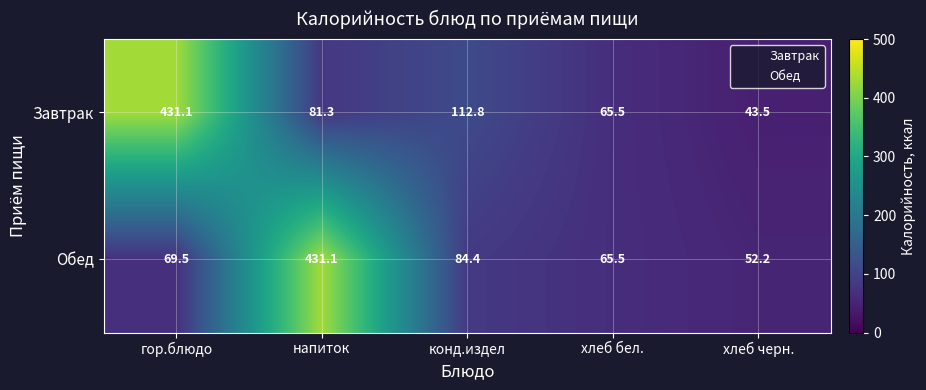

The Завтрак series shows 65.5 at хлеб бел.. True or false?

True